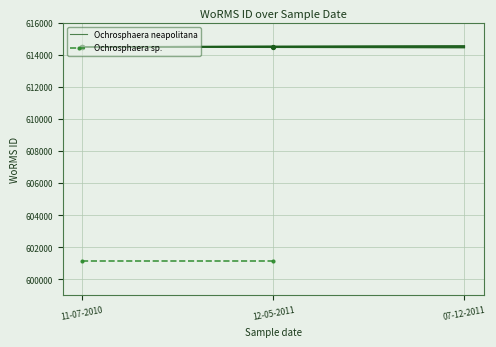

Which series contains the highest Y value?

Ochrosphaera neapolitana